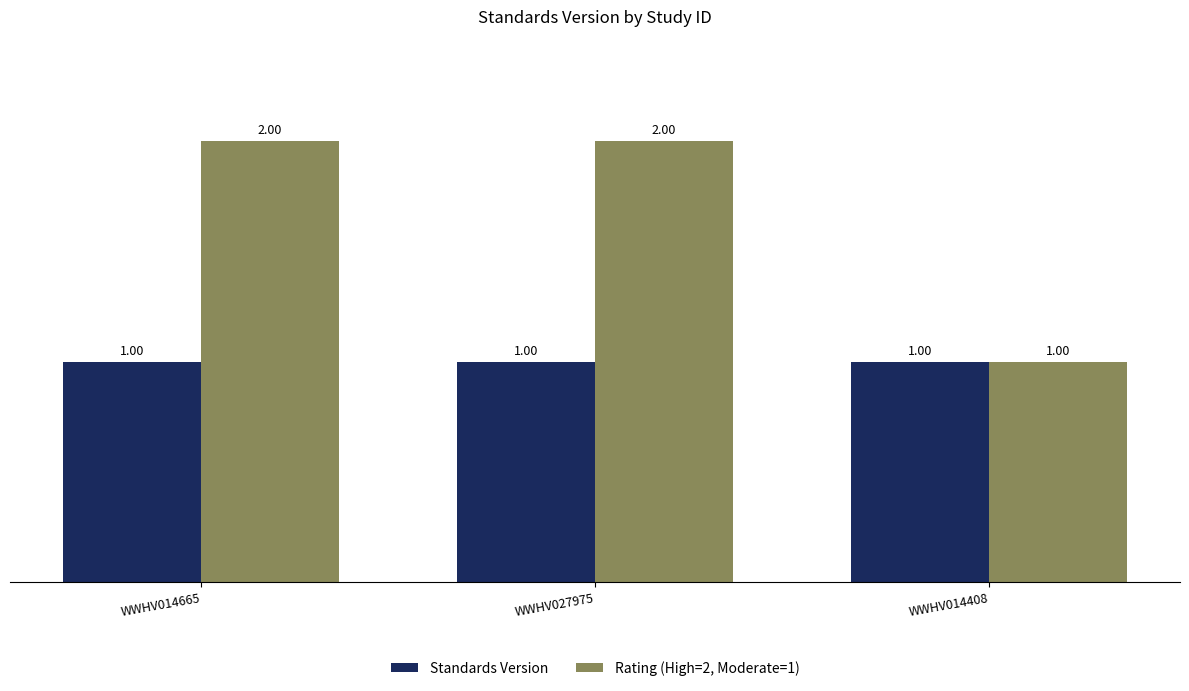

Which category has the lowest value in the Rating (High=2, Moderate=1) series?

WWHV014408